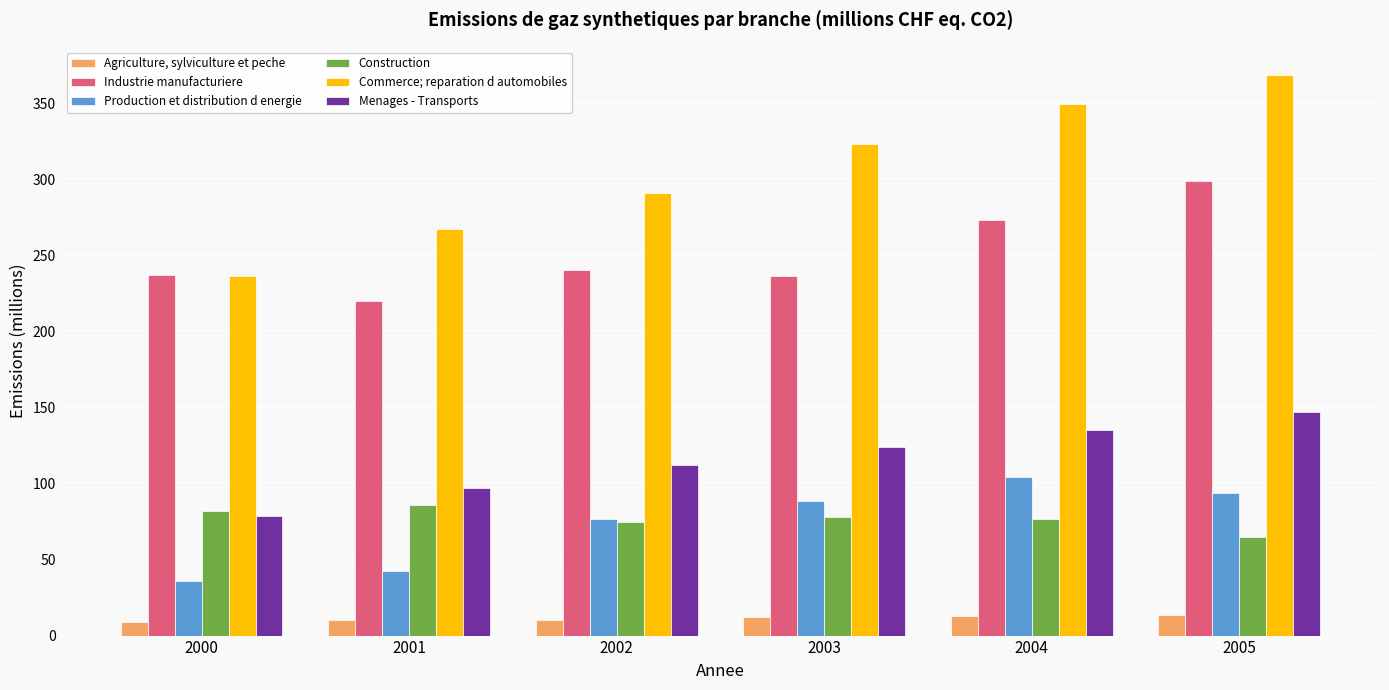

The value of Industrie manufacturiere at 2000 is 236.8. True or false?

True